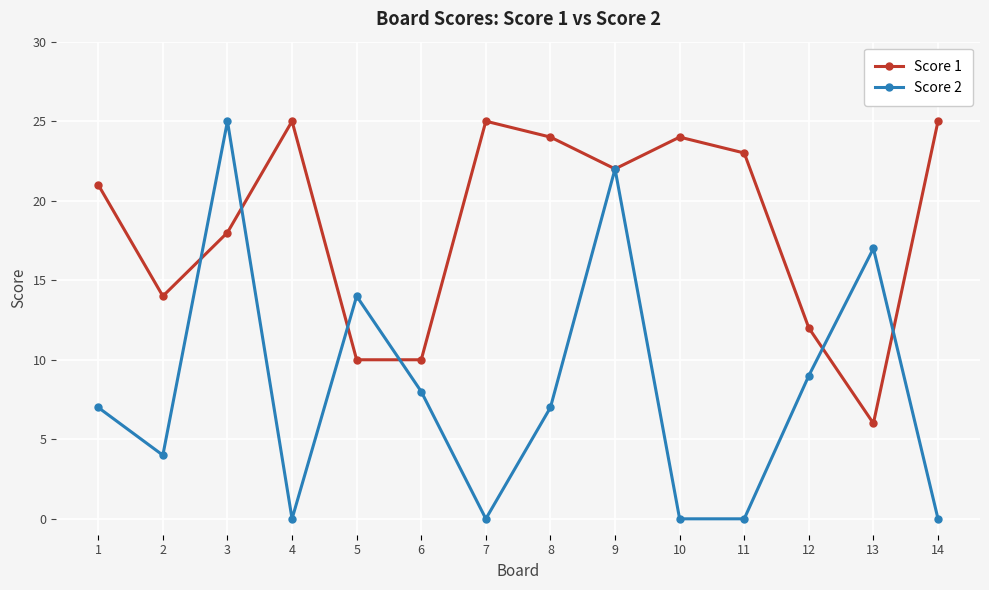

Where do Score 1 and Score 2 first cross each other?

2 and 3